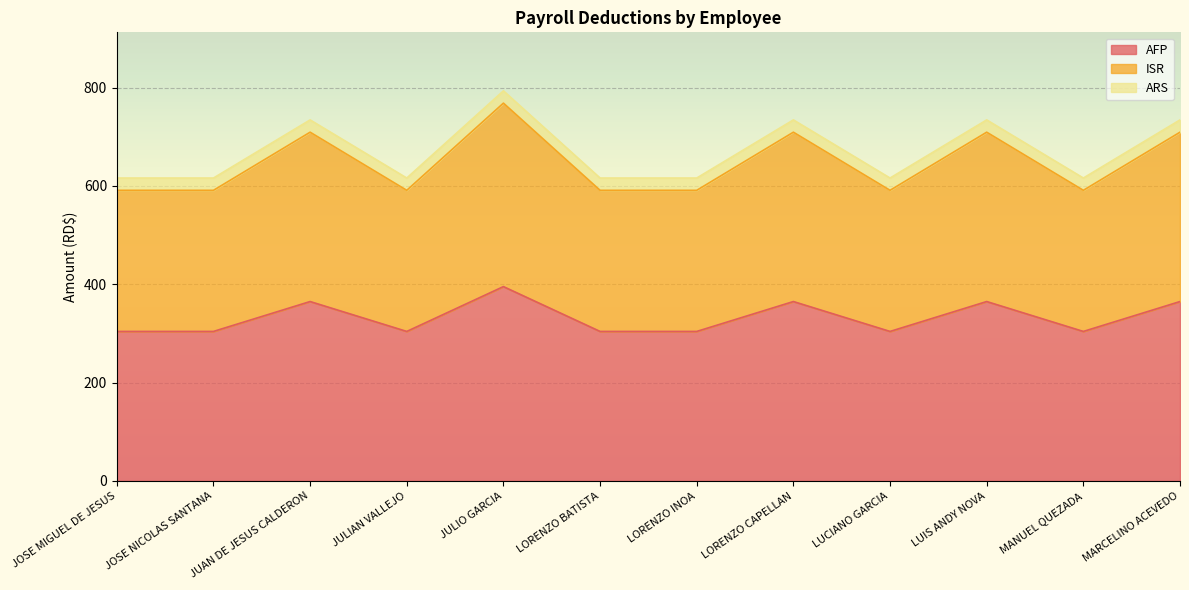

Is it true that AFP equals 304.0 at MANUEL QUEZADA?

True